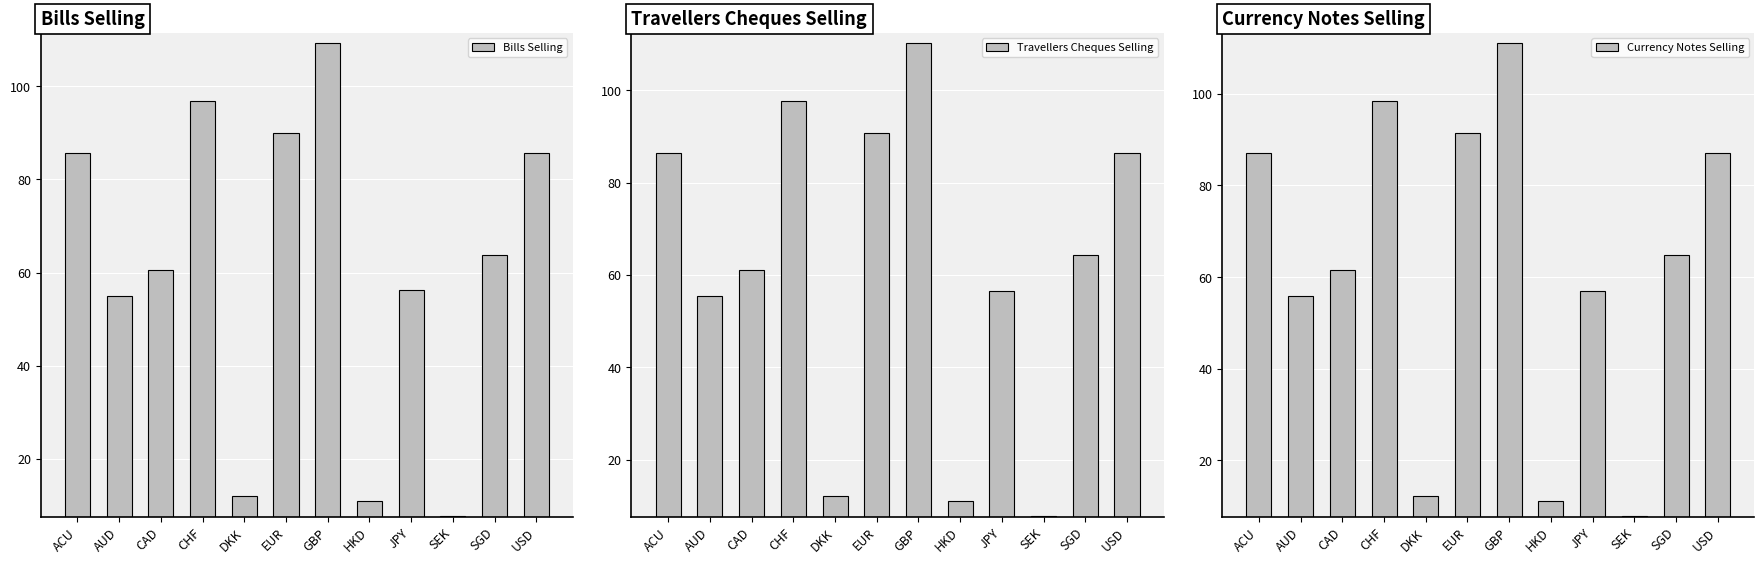

At which label does Currency Notes Selling reach its peak?

GBP